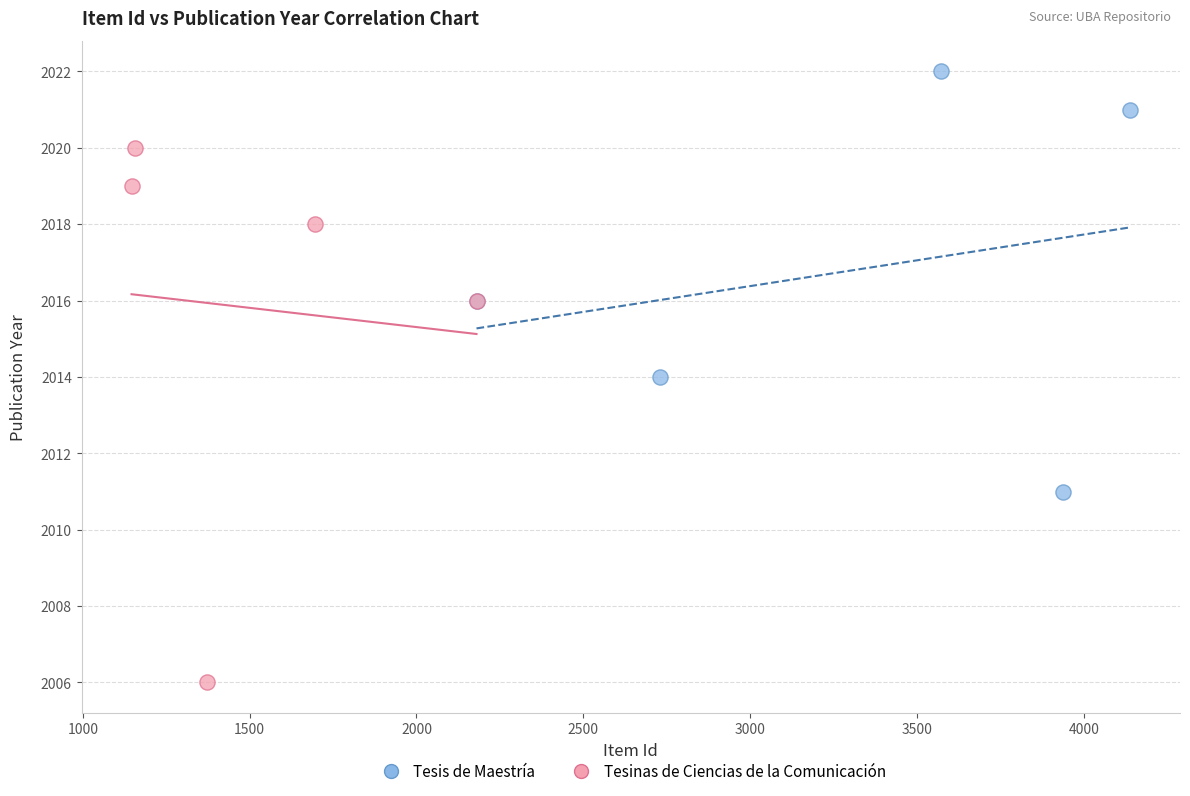

Which series contains the lowest Y value?

Tesinas de Ciencias de la Comunicación